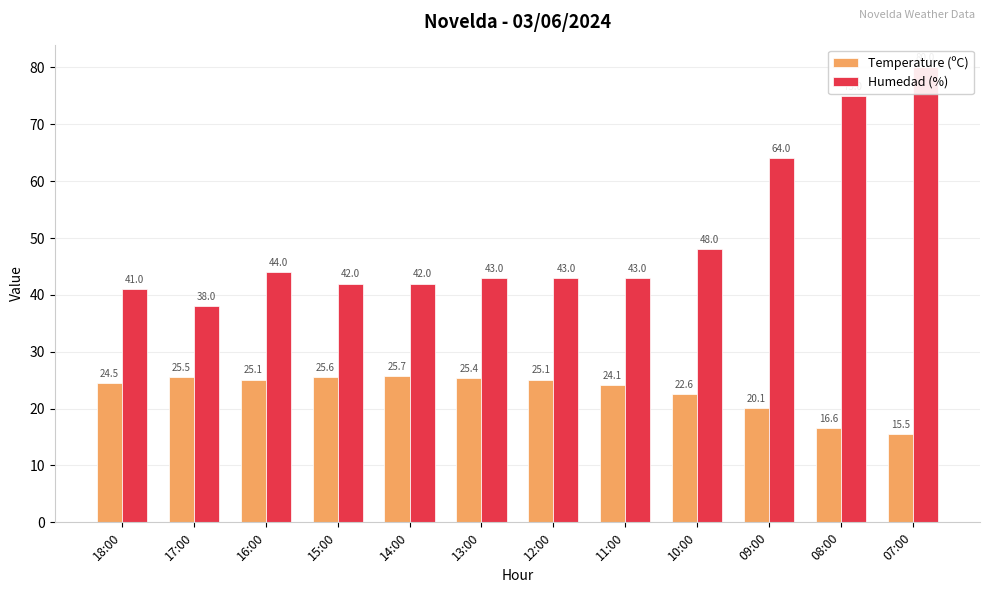

At how many categories does at least one series exceed 34?

12